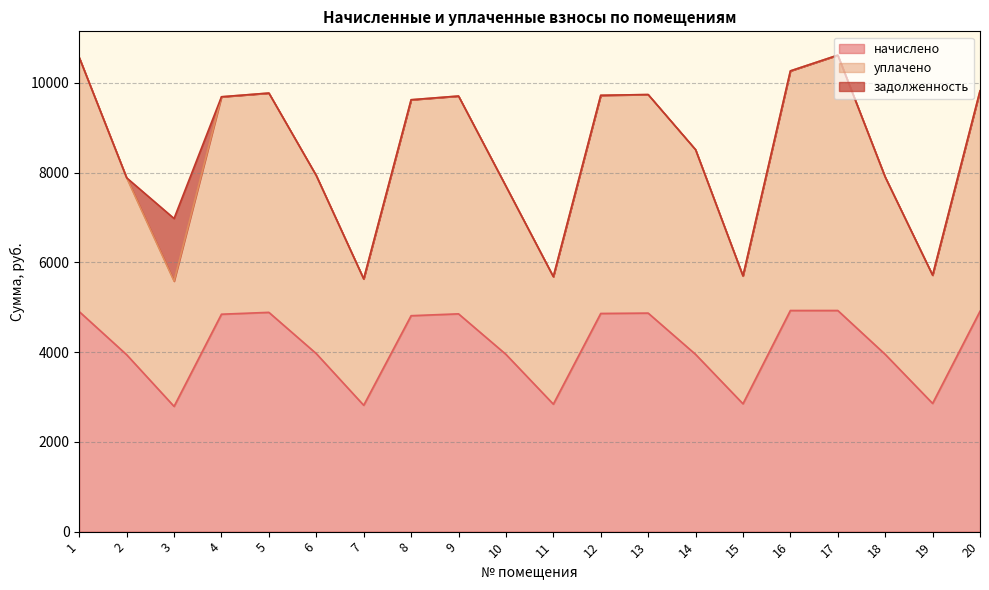

True or false: уплачено and начислено intersect in this chart.

False